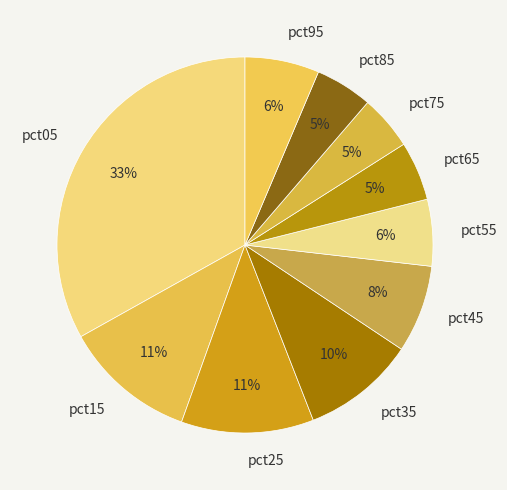

Which has a higher value, pct45 or pct65?

pct45